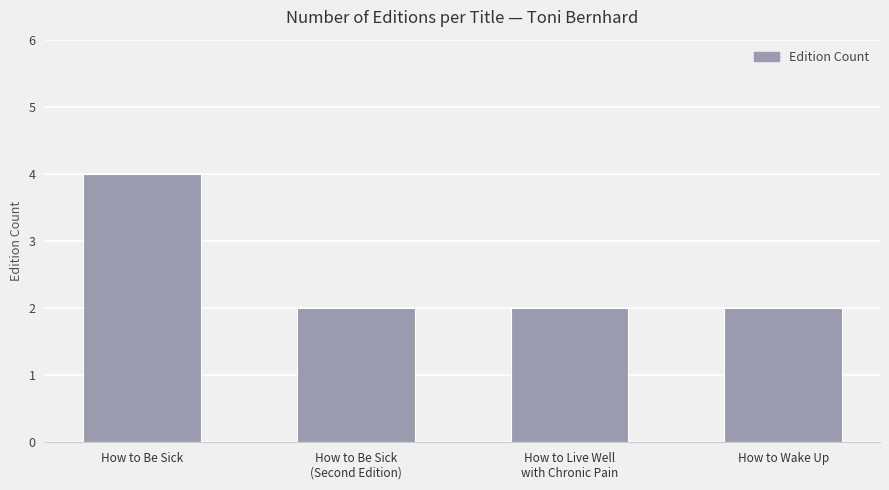

Which label corresponds to the largest value in the chart?

How to Be Sick